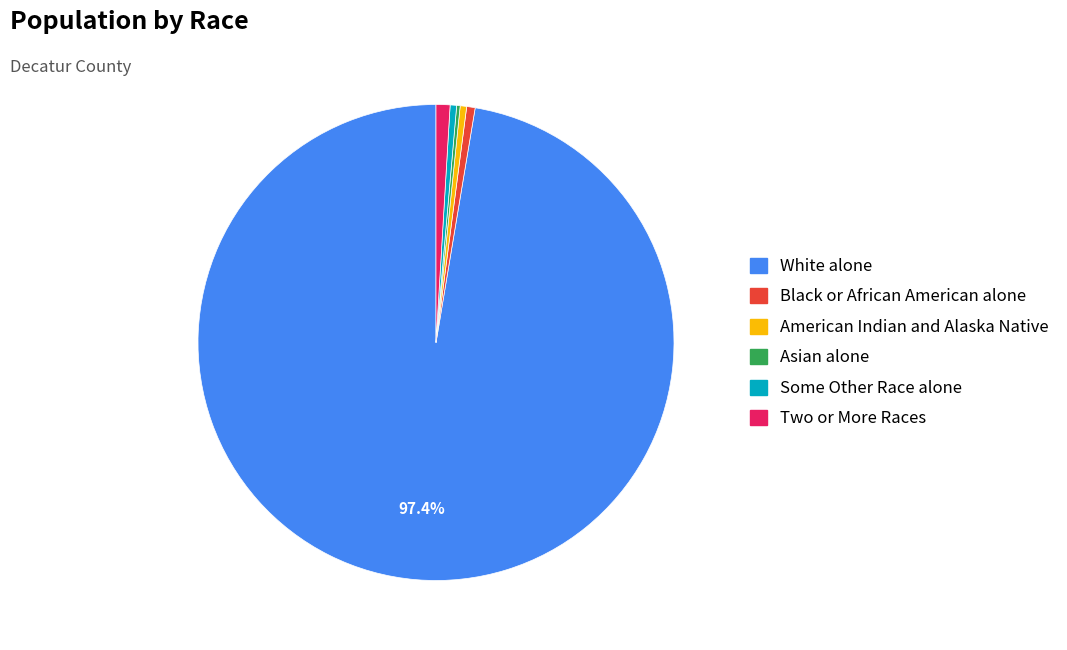

Is there a majority slice in this chart?

Yes